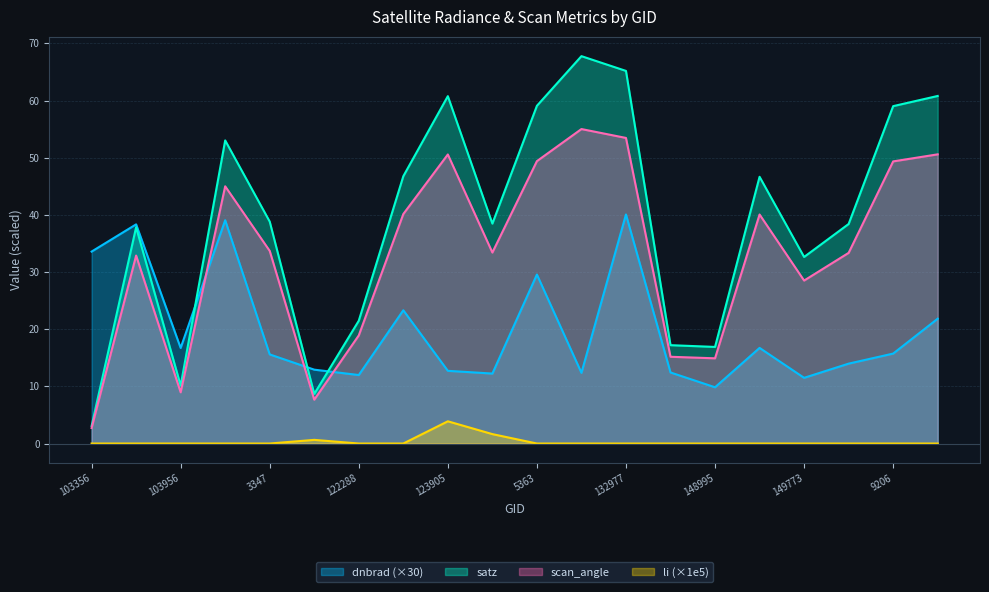

Between 103356 and 131704, which series saw the biggest shift?

satz